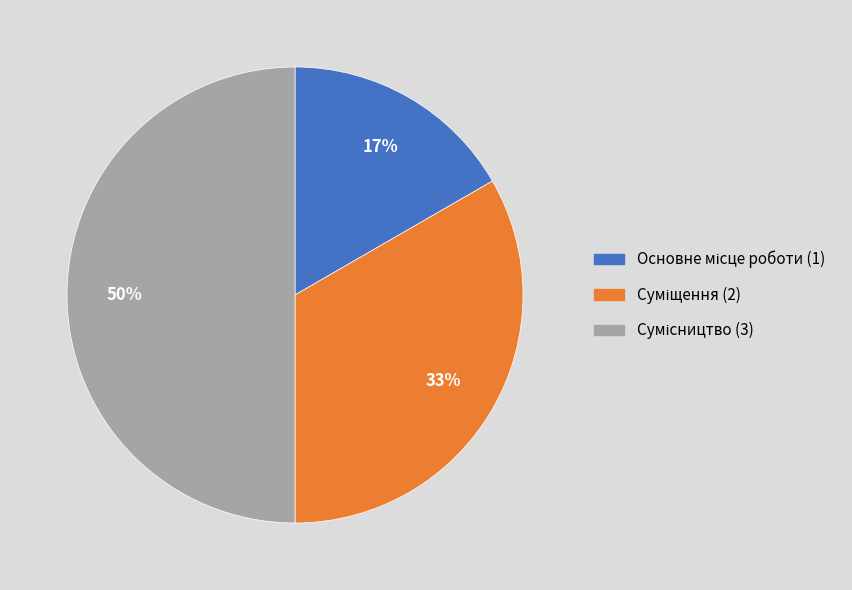

To the nearest percent, what is the average slice percentage?

33%